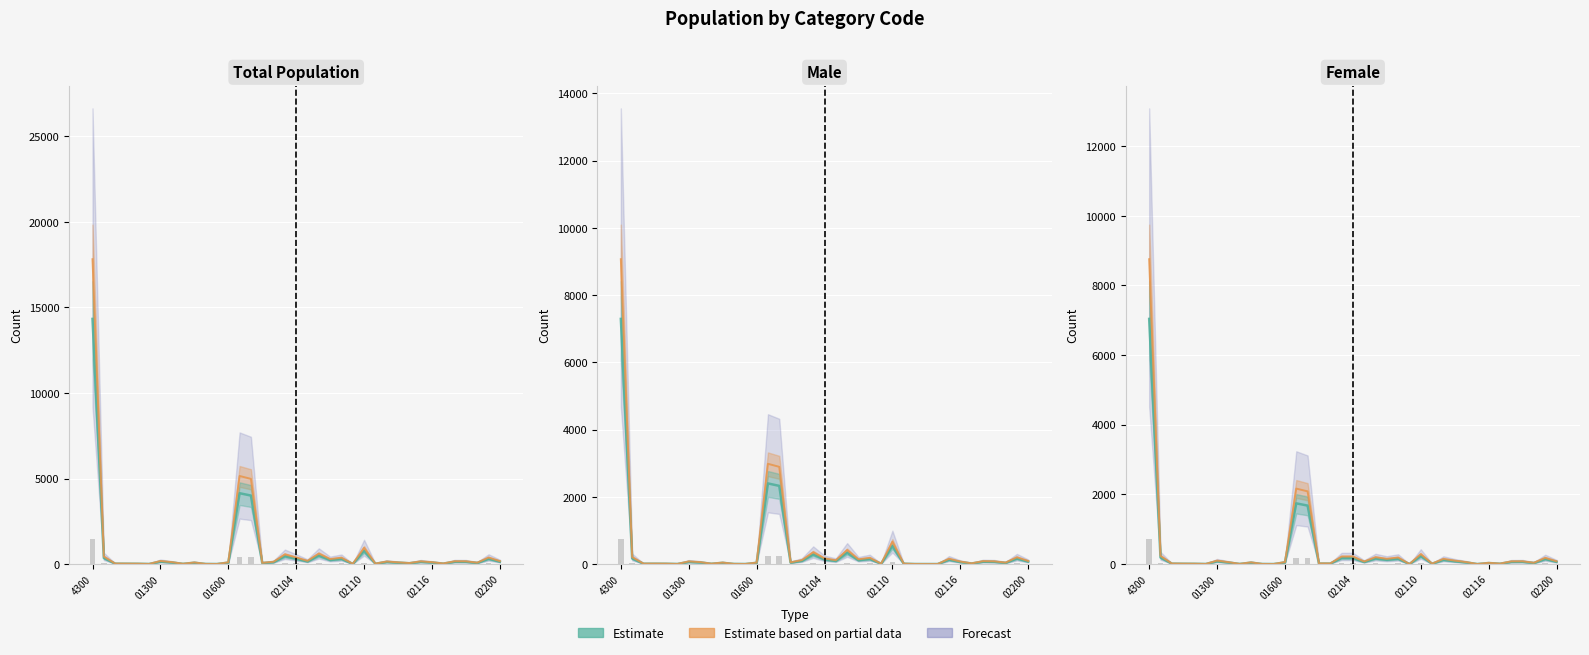

Is it true that Estimate line equals 43.7 at 7?

True